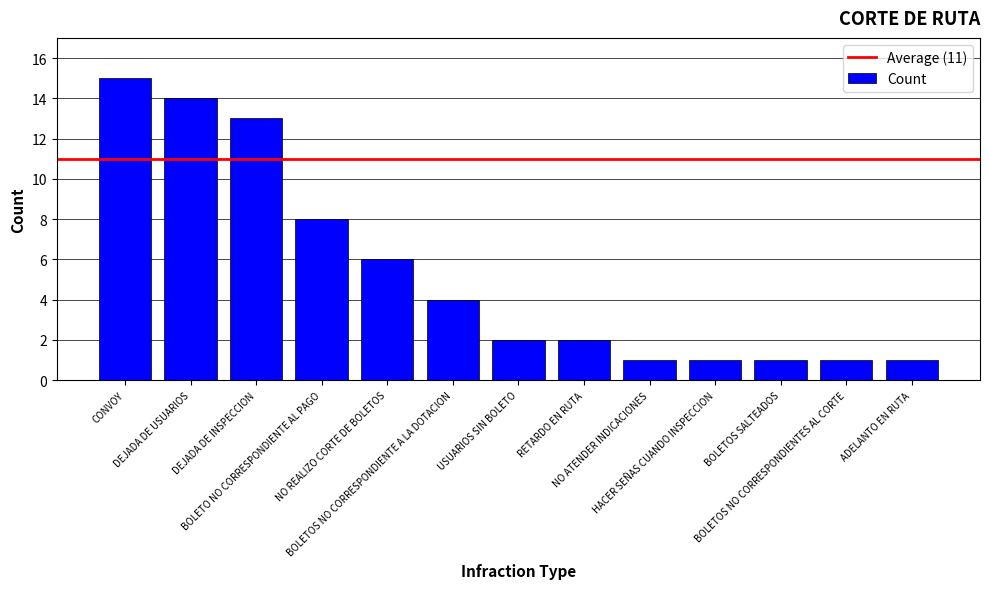

What is the difference between the maximum and second lowest values?

14